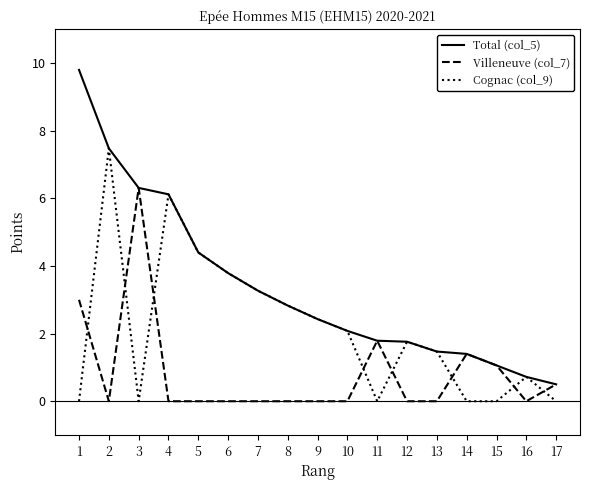

How many lines are shown in the chart?

3